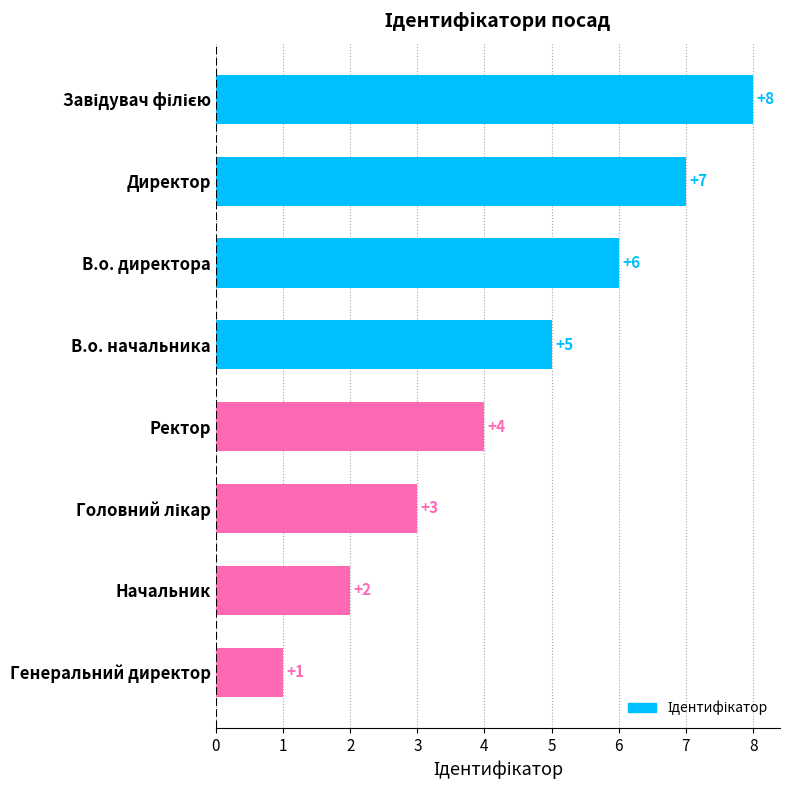

The value at Генеральний директор is 1. True or false?

True